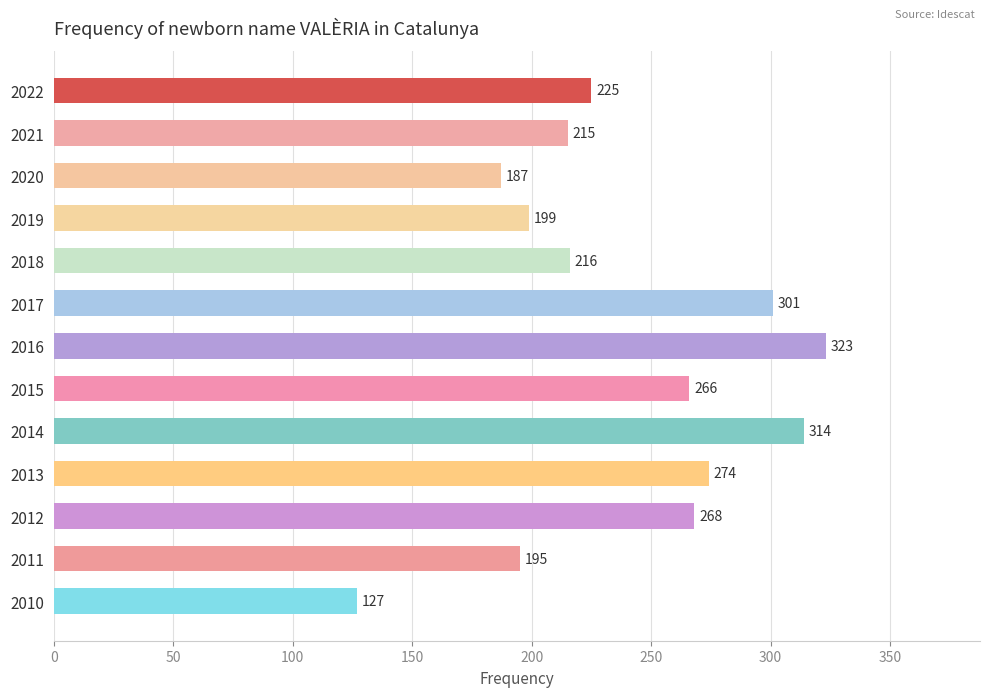

What is the greatest value displayed?

323